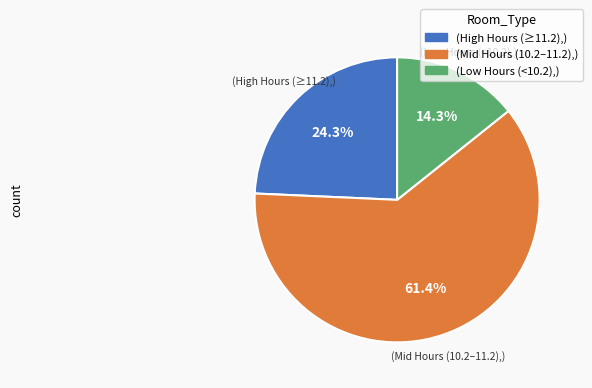

Is there any slice that represents more than half of the pie?

Yes